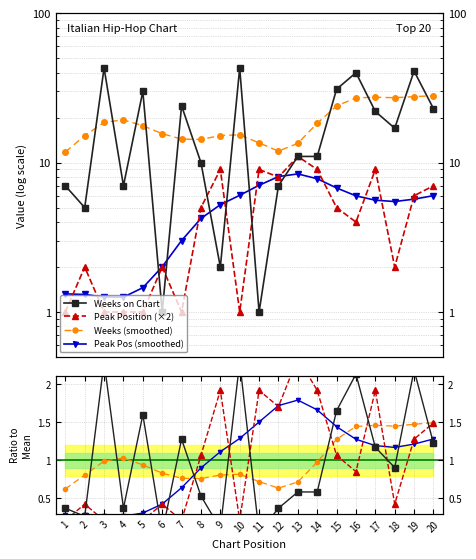

What is the difference between the Weeks on Chart values at 15 and 4?

24